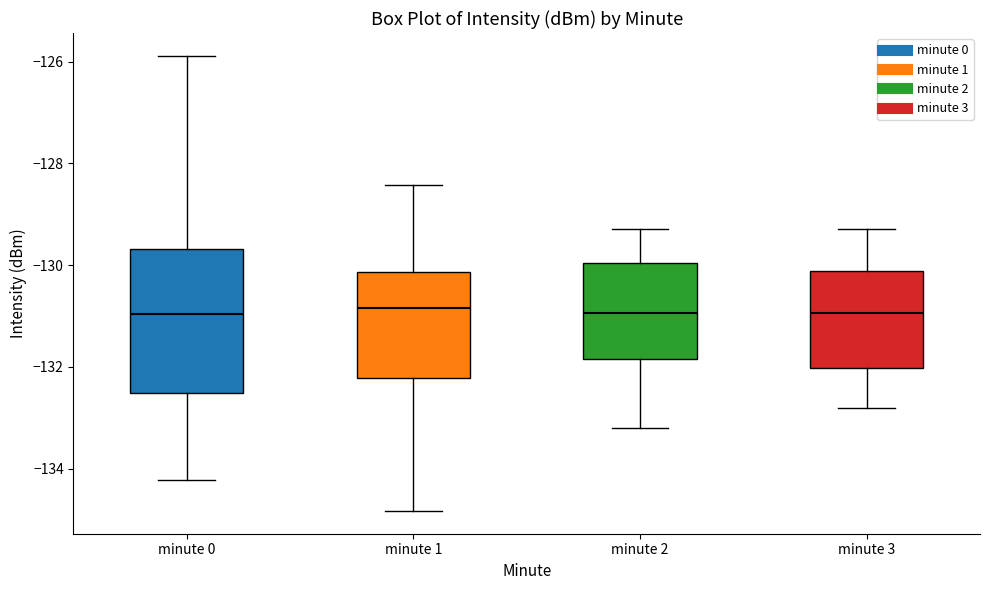

Reading left to right, read every box against the y-axis: the position of its median line, the range the box covers, and the ends of its whiskers. The values are not printed on the chart, so give them approximately, as read against the axis.

minute 0: median -131.0, box -132.6 to -129.6, whiskers -134.2 to -125.8
minute 1: median -130.8, box -132.2 to -130.2, whiskers -134.8 to -128.4
minute 2: median -131.0, box -131.8 to -130.0, whiskers -133.2 to -129.2
minute 3: median -131.0, box -132.0 to -130.2, whiskers -132.8 to -129.2